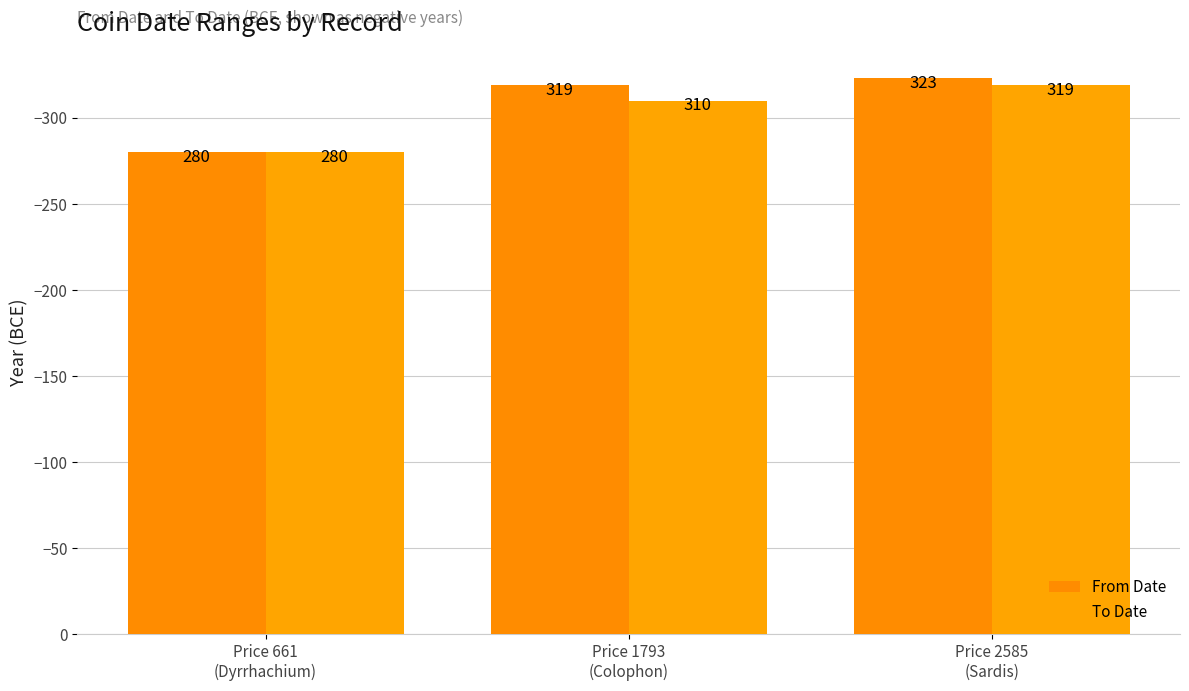

How many bars are there in each group?

2